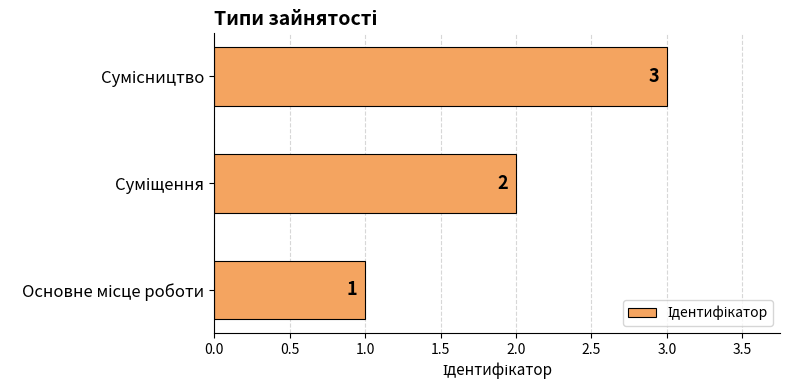

What is the maximum value shown in the chart?

3